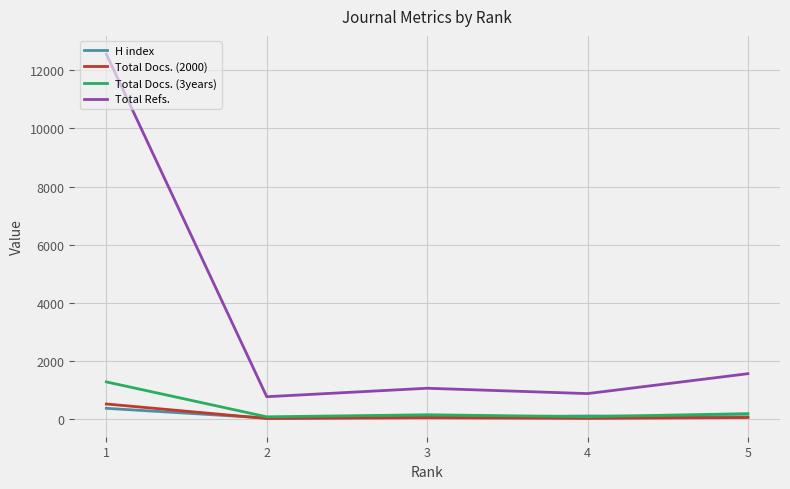

Where is H index nearest to the value 209?

4